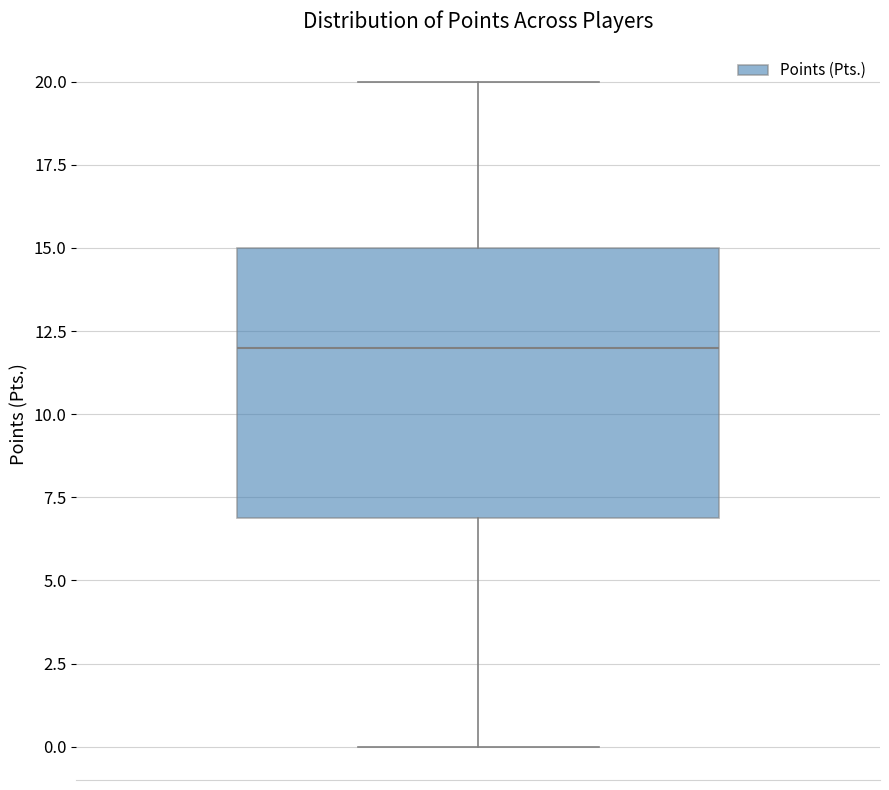

Read this box plot against the y-axis: the position of the median line, the range covered by the box, and the ends of both whiskers. The values are not printed on the chart, so give them approximately, as read against the axis.

median 12, box 7 to 15, whiskers 0 to 20